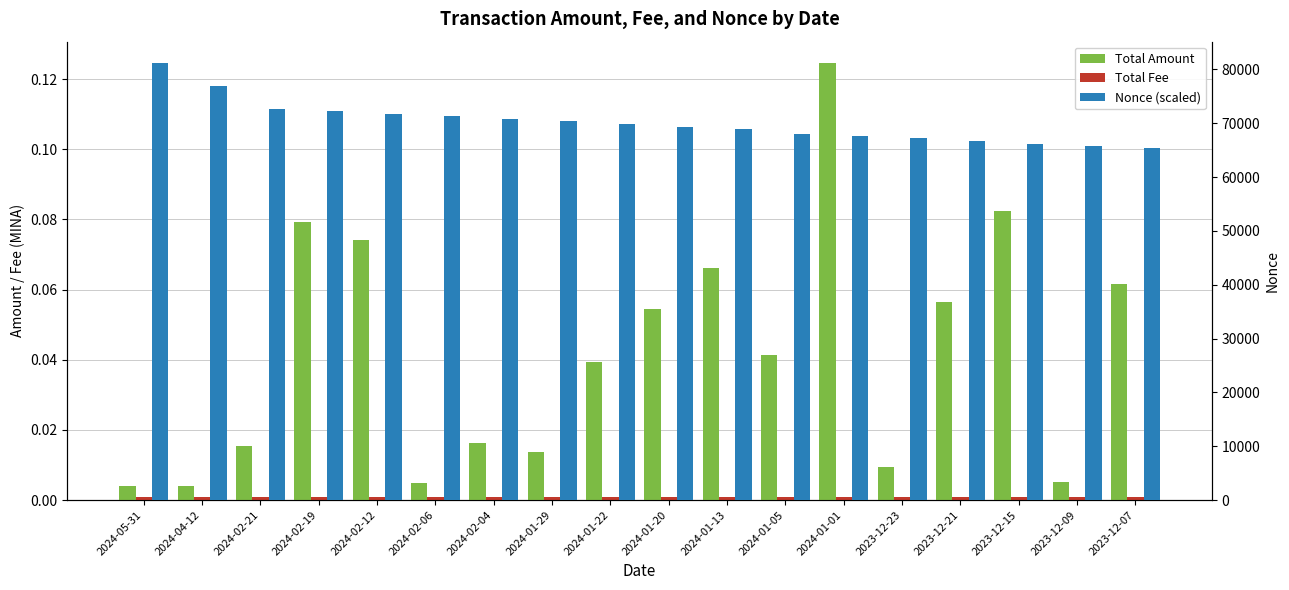

How many series are shown in this chart?

3